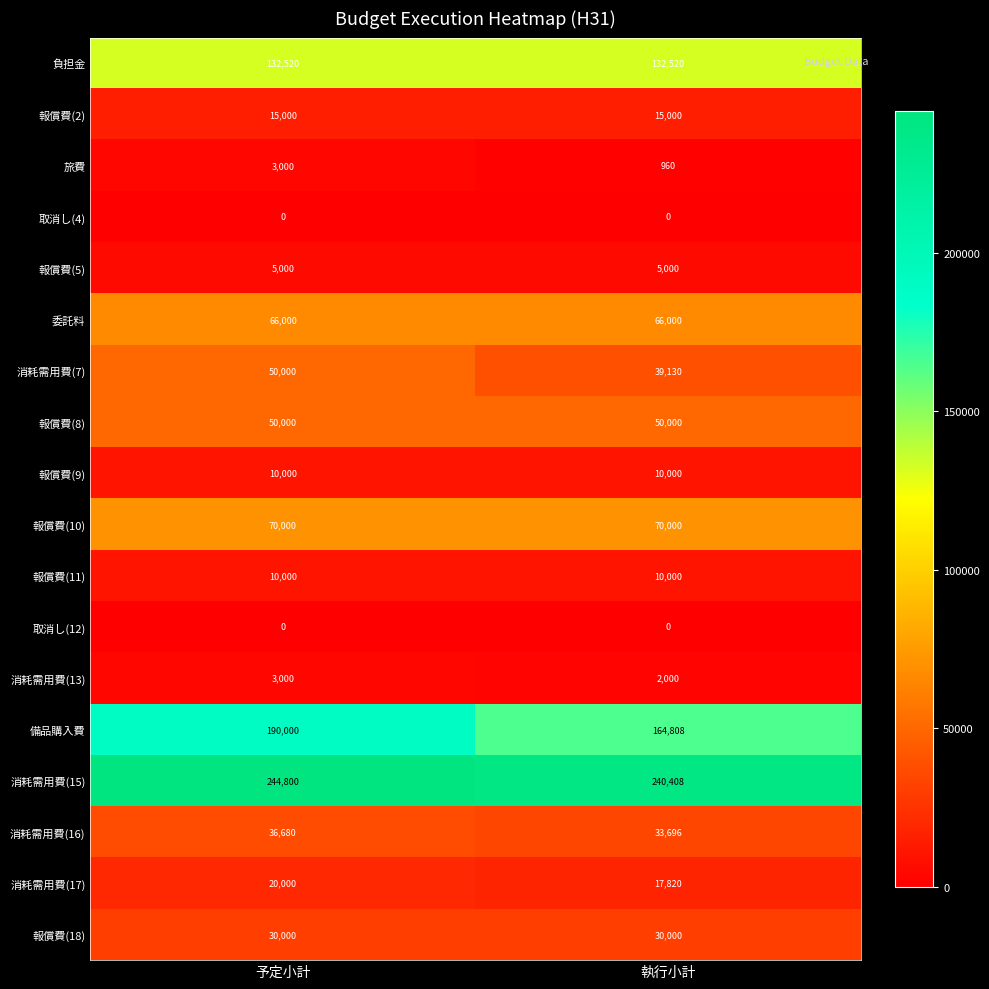

Which label corresponds to the largest value in the chart?

予定小計